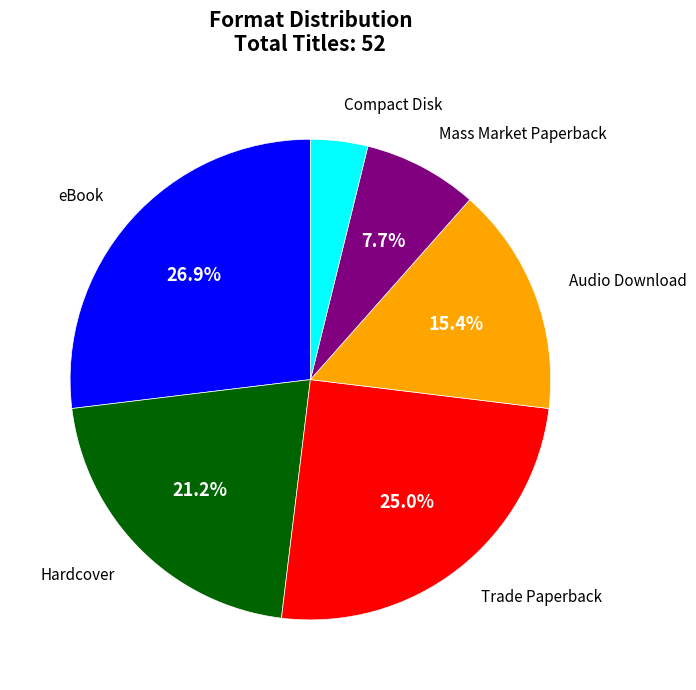

Is there any slice that represents more than half of the pie?

No